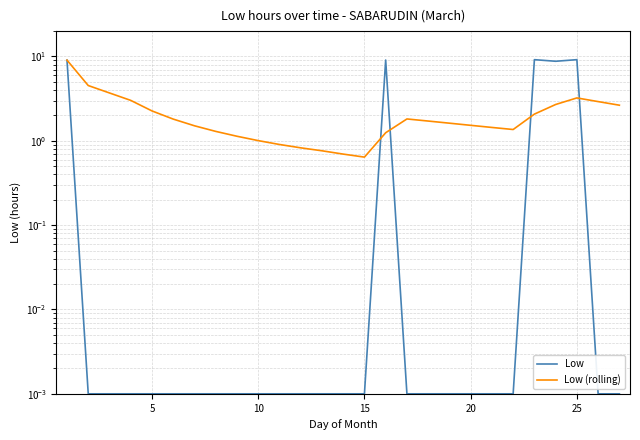

In Low (rolling), how many points are lower than both neighbors (excluding endpoints)?

2